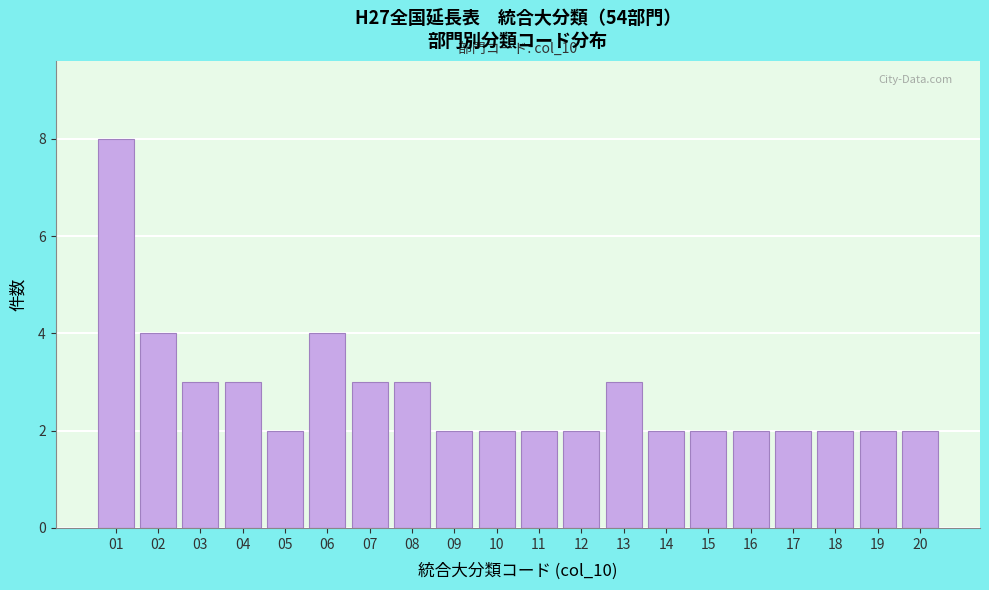

Reading right to left, list all the values displayed in this chart.

2	2	2	2	2	2	2	3	2	2	2	2	3	3	4	2	3	3	4	8